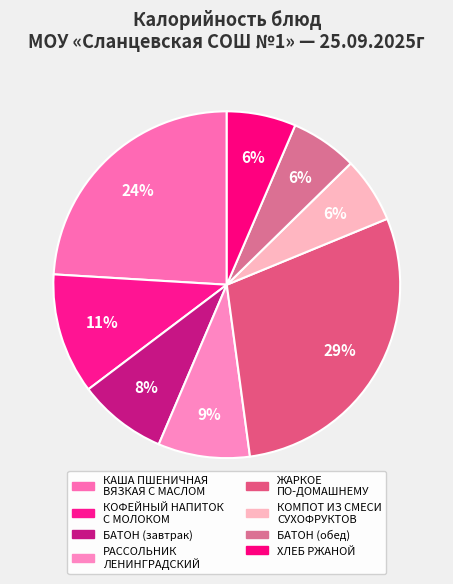

Count the number of slices in the pie.

8